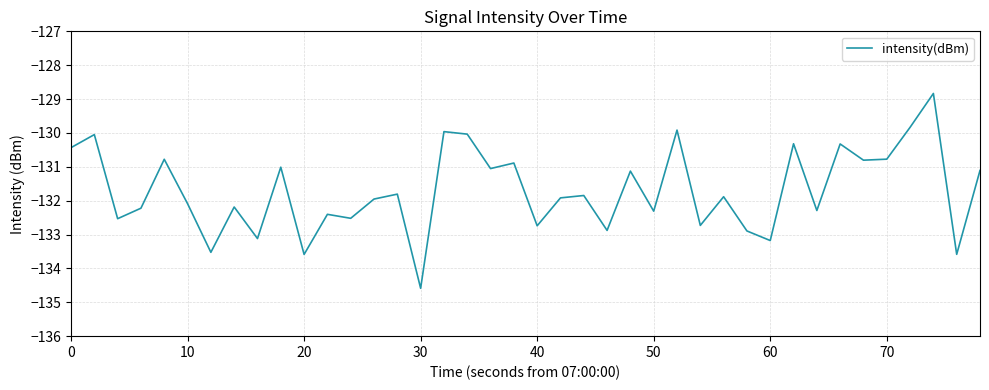

What is the maximum value shown in the chart?

-128.8